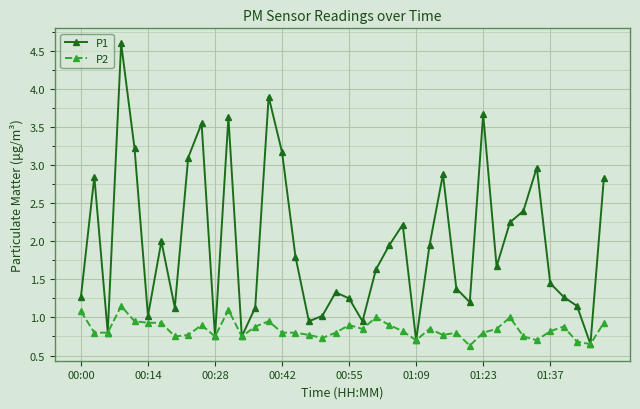

List the series in order of their peak value, highest first.

P1, P2